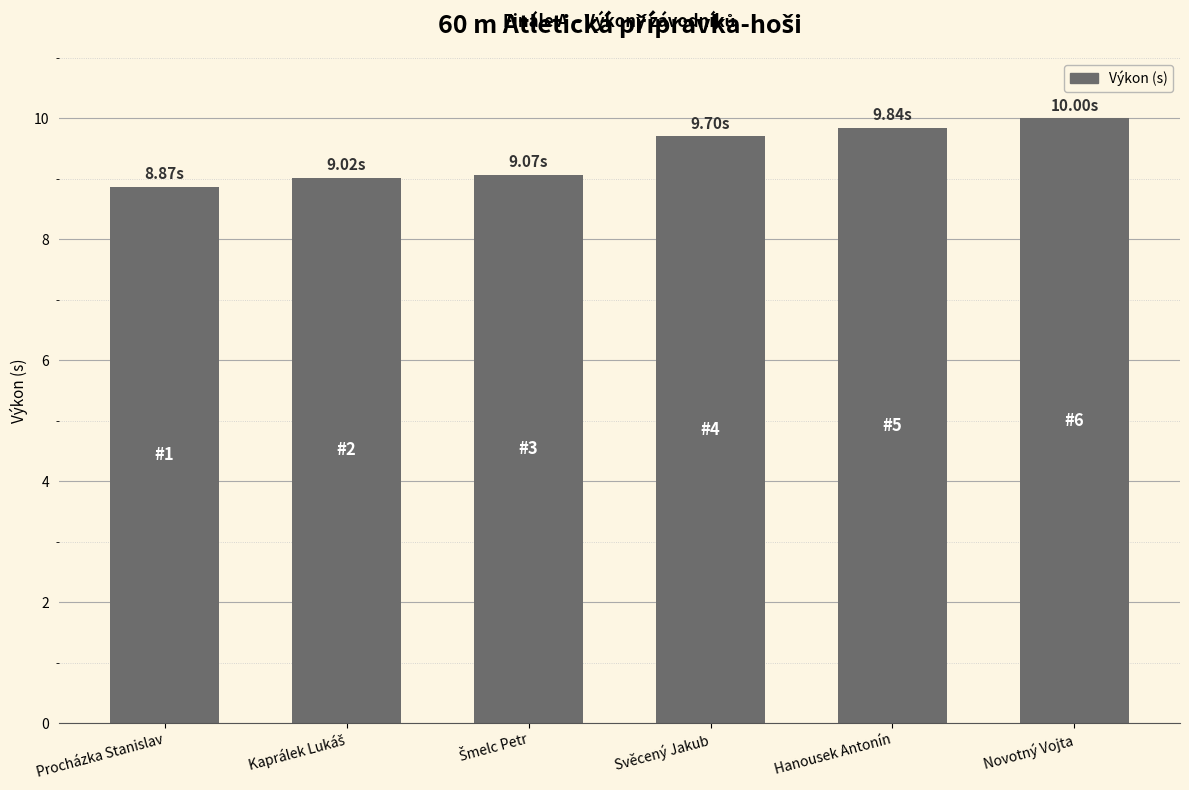

Between Svěcený Jakub and Hanousek Antonín, which is larger?

Hanousek Antonín